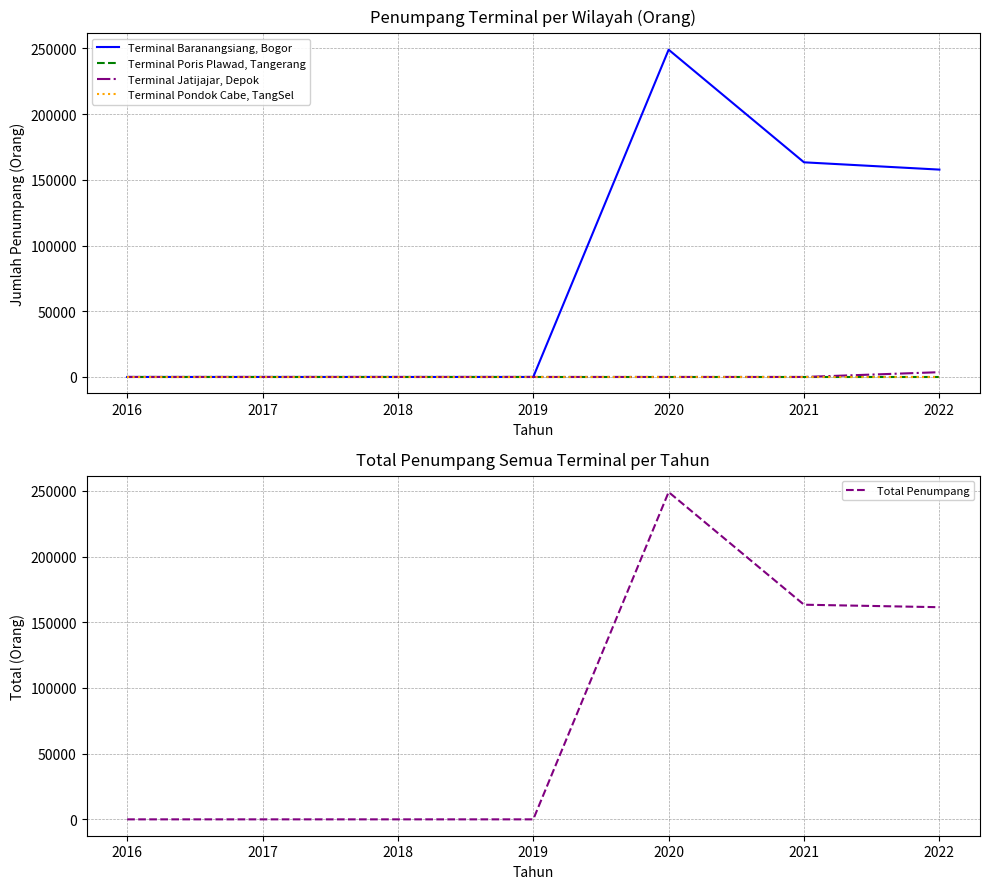

What is the spread (max minus min) of values at 2021?

163346